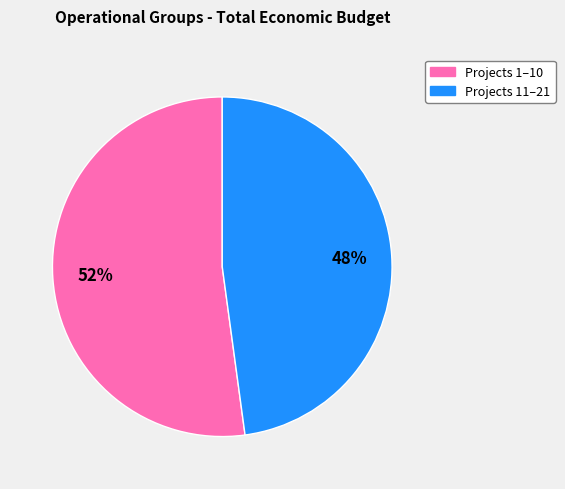

To the nearest percent, what is the average slice percentage?

50%